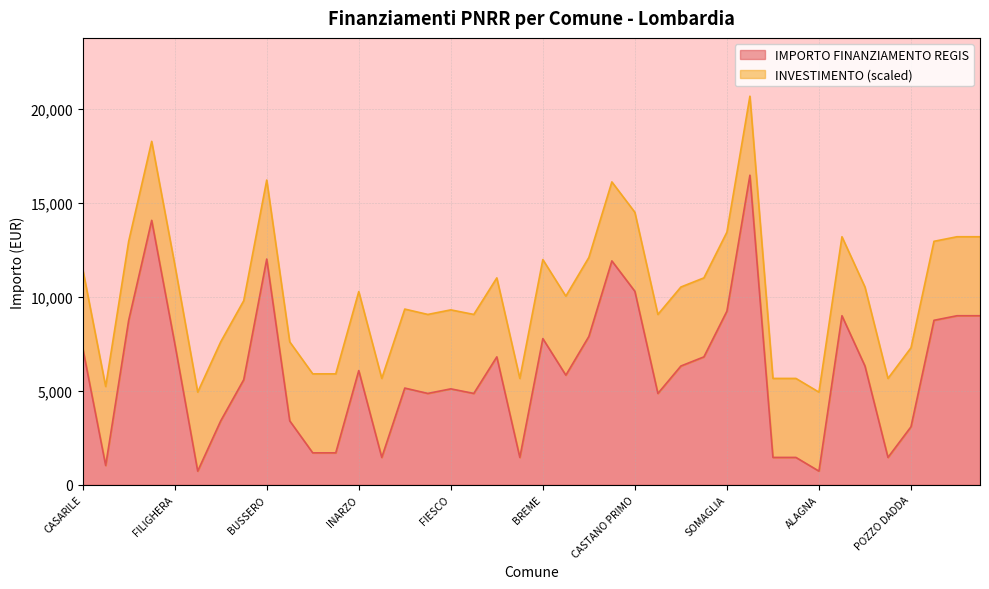

Rank the categories by value from lowest to highest.

ZECCONE, ALAGNA, VILLONGO, SAN GIACOMO DELLE SEGNATE, QUINTANO, TROVO, SOMMO, SECUGNAGO, CASALE CREMASCO-VIDOLASCO, CASALMORANO, POZZO DADDA, BRENNA, SANGIANO, VISTARINO, MASLIANICO, PORLEZZA, FIESCO, OFFANENGO, PAGNONA, LODI VECCHIO, INARZO, TELGATE, CLAINO CON OSTENO, CETO, PORTO VALTRAVAGLIA, CASARILE, FILIGHERA, BREME, GAGGIANO, GORNO, MILZANO, CODEVILLA, BORDOLANO, GABBIONETA BINANUOVA, SOMAGLIA, CASTANO PRIMO, VILLANOVA DARDENGHI, BUSSERO, VILLA CORTESE, MELZO